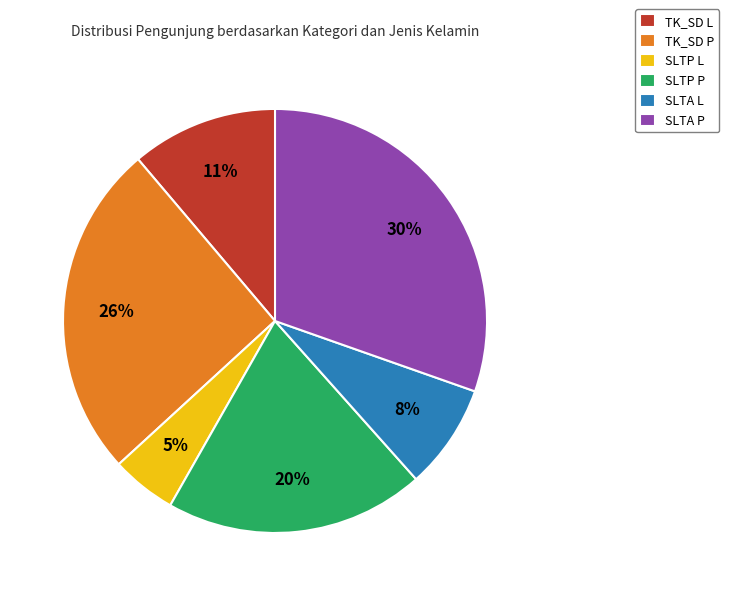

Is the sum of SLTA L and SLTA P greater than half?

No